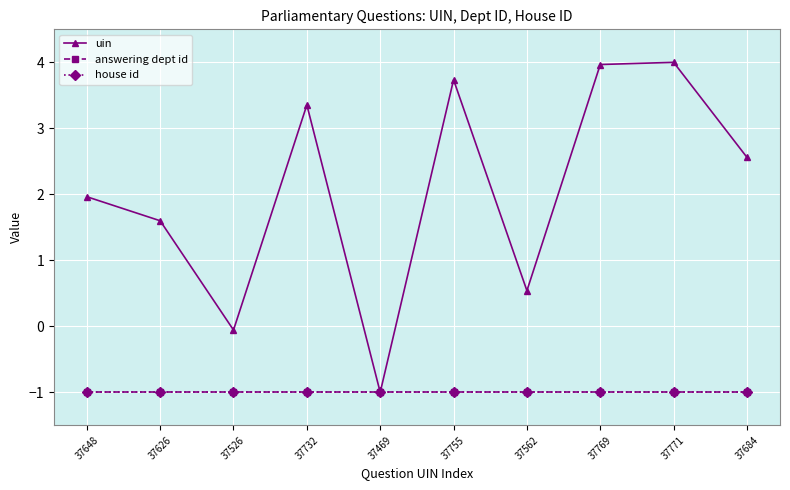

Is the value of house id at 37755 greater than the value of answering dept id at 37769?

No